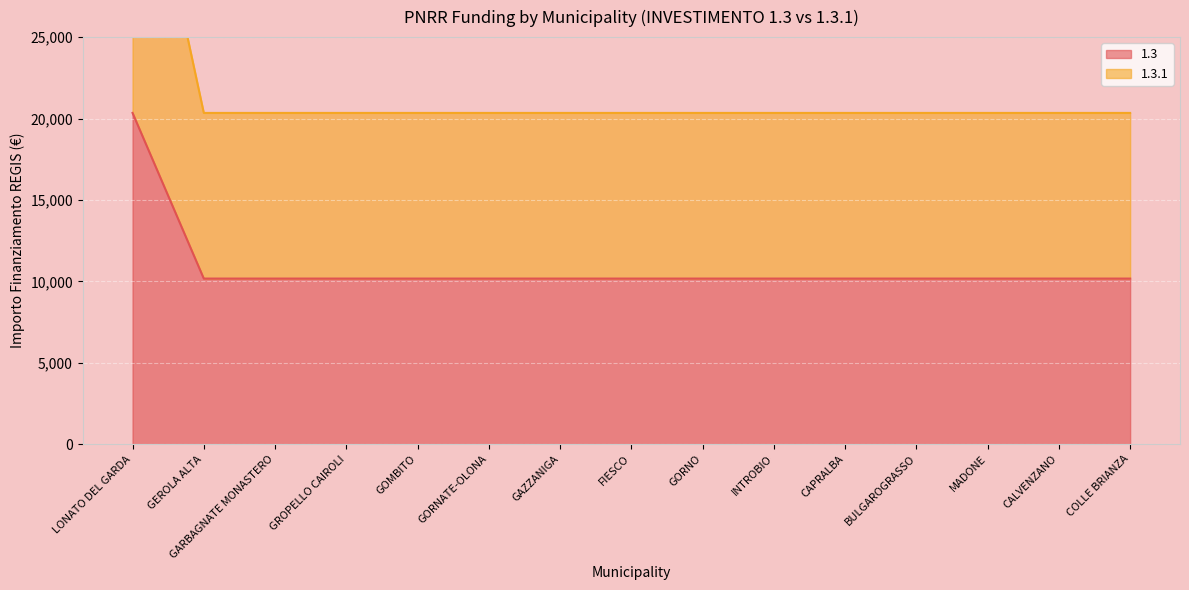

Does the chart display data point markers on the line(s)?

No